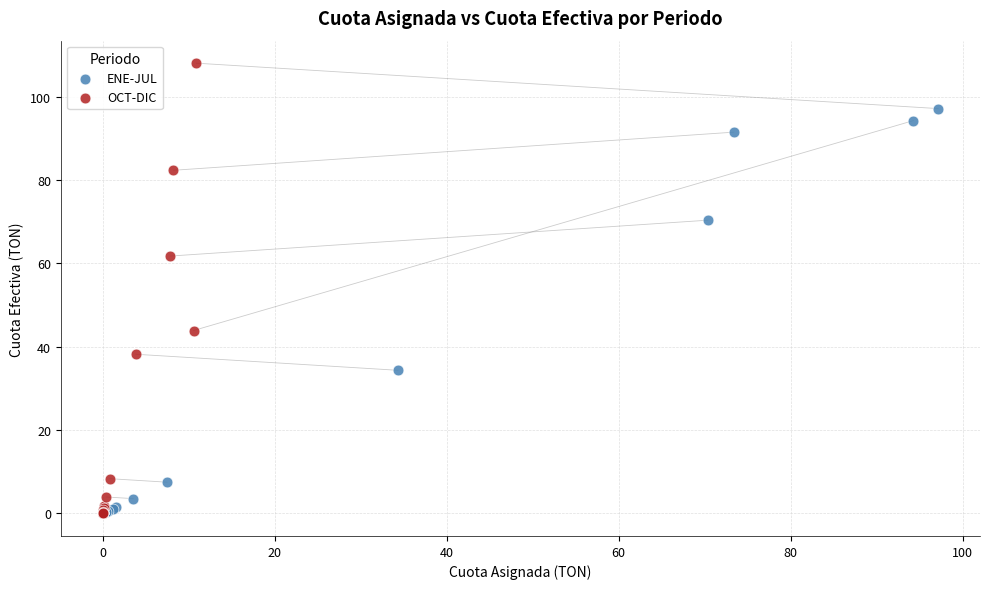

Which series has the largest Y range (max minus min)?

OCT-DIC